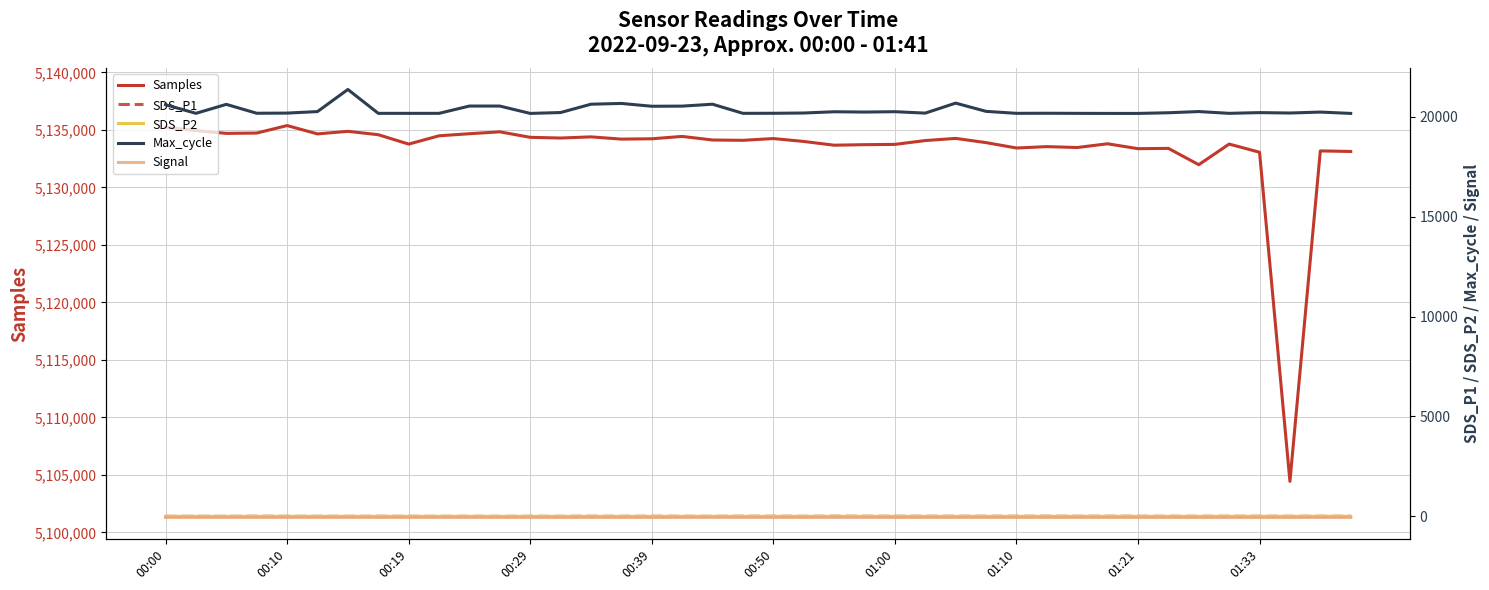

What is the label of the 29th point from the left?

01:10